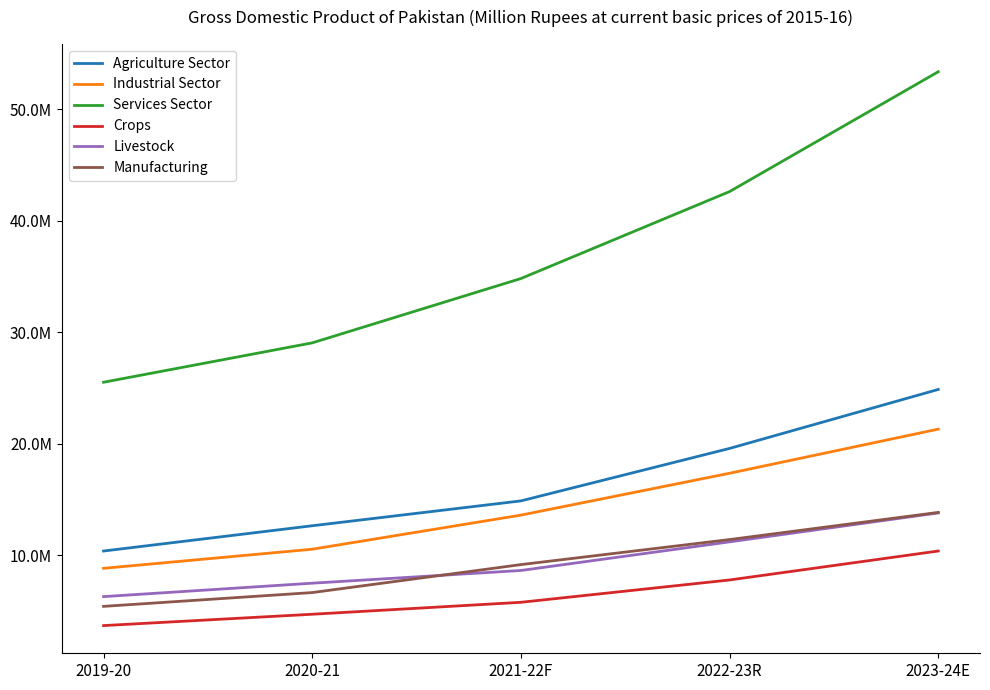

True or false: Services Sector has a value of 34320509 at 2019-20.

False